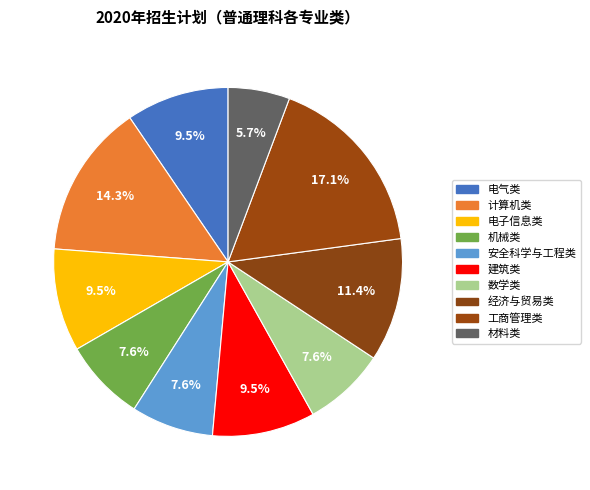

Is there any slice that represents more than half of the pie?

No